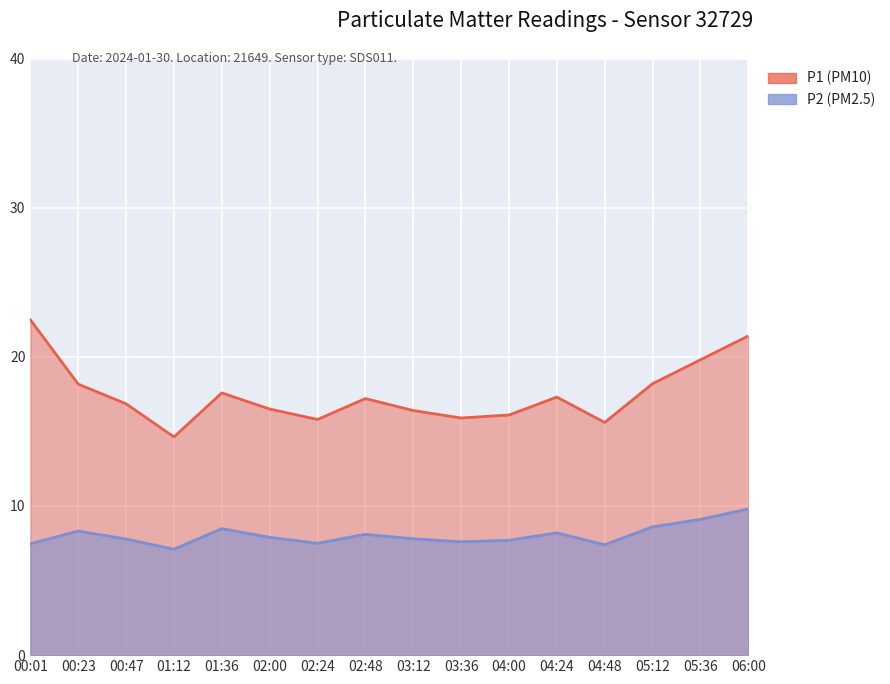

What is the minimum value shown in the chart?

7.1